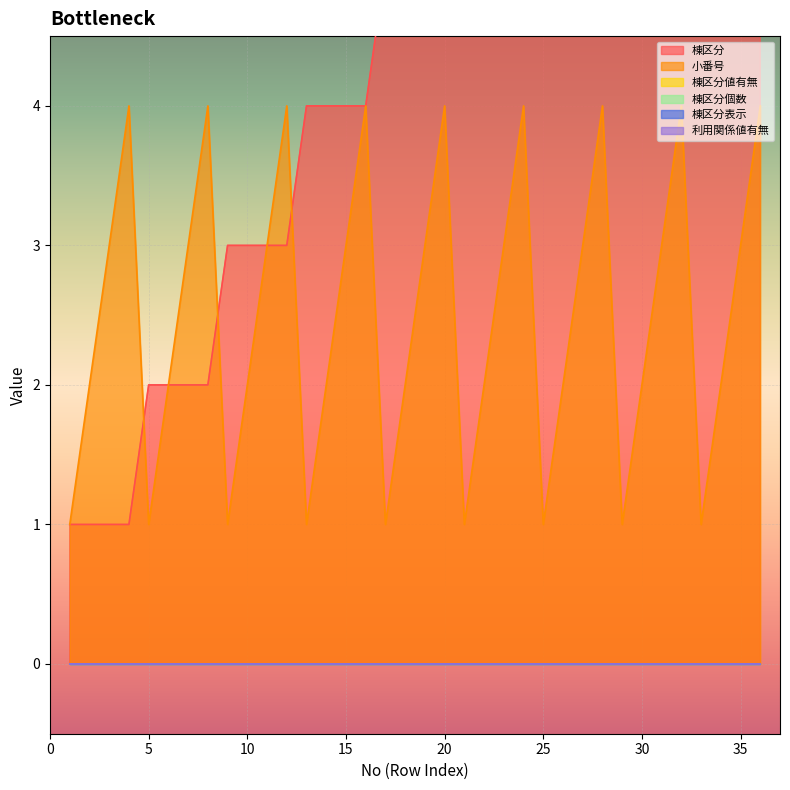

Which series changed the most between 24 and 27?

棟区分